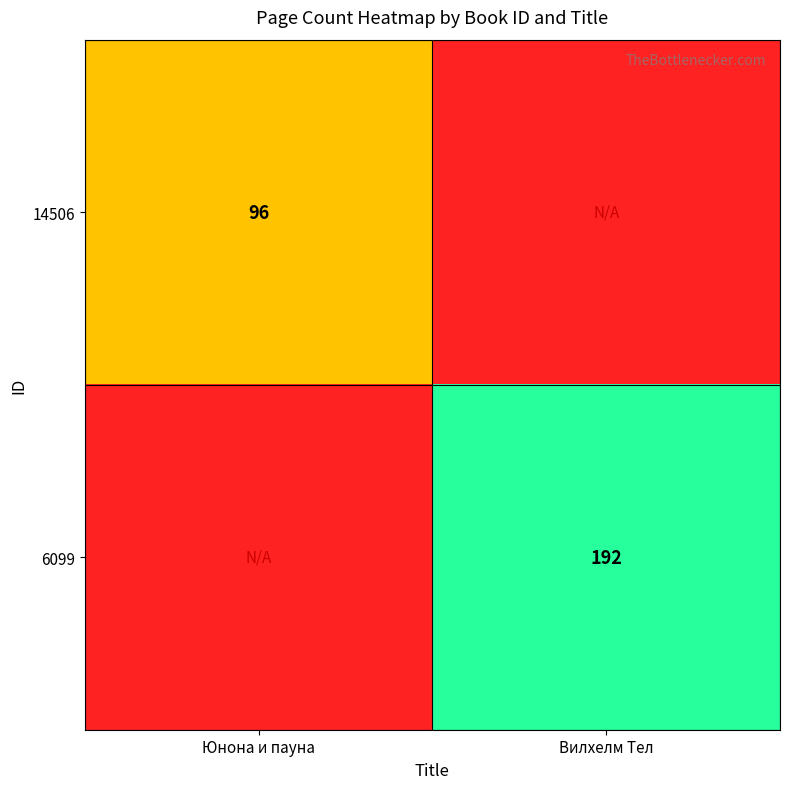

What is the spread (max minus min) of values at Юнона и пауна?

96